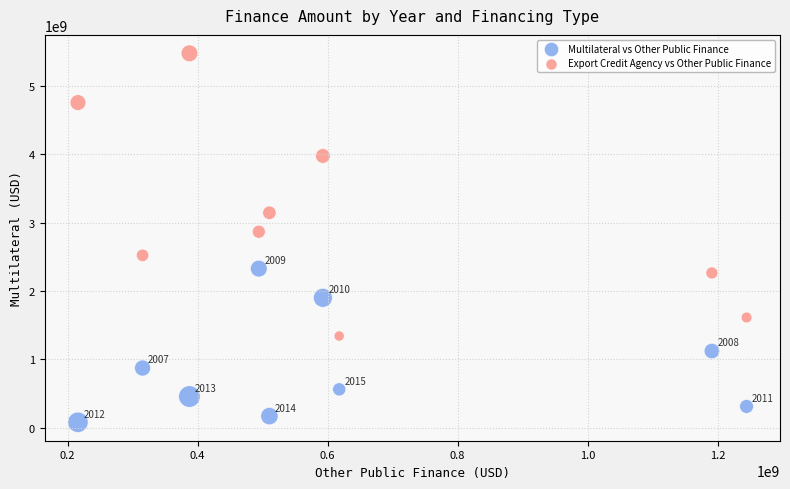

Across all data points, what is the range of X values (max minus min)?

1028627673.4